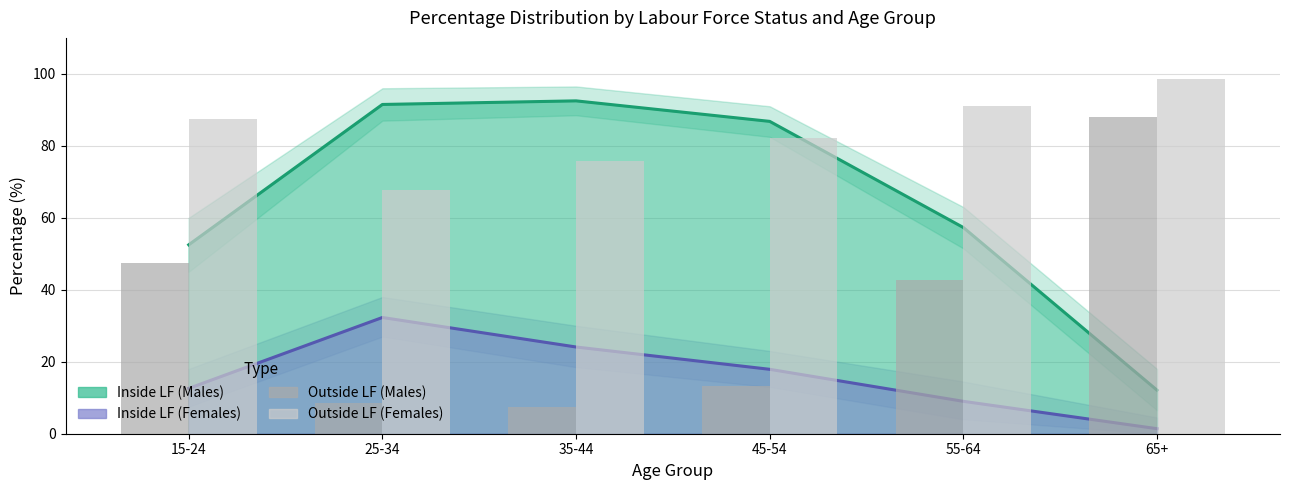

What is the value of the Outside LF (Females) bar at the 3rd from the left?

75.9